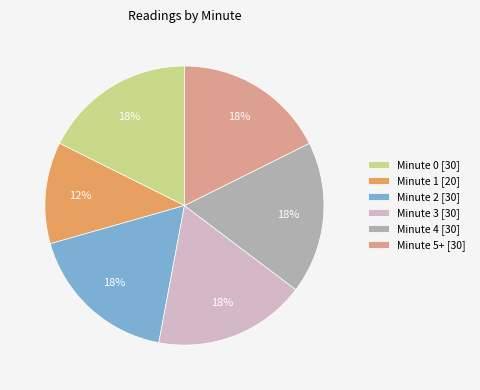

Which slice is the smallest?

Minute 1 [20]